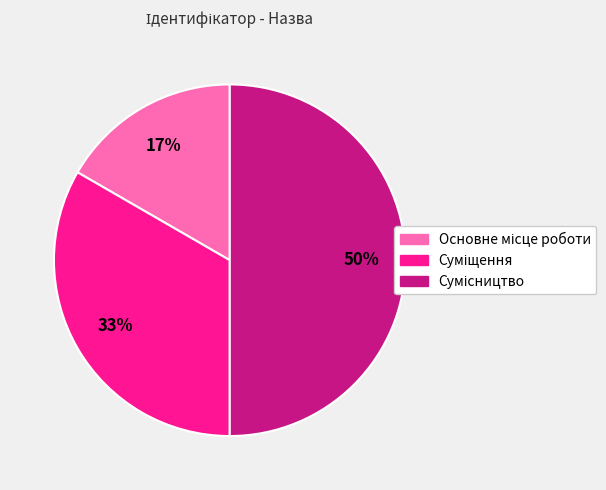

To the nearest percent, what is the average slice percentage?

33%